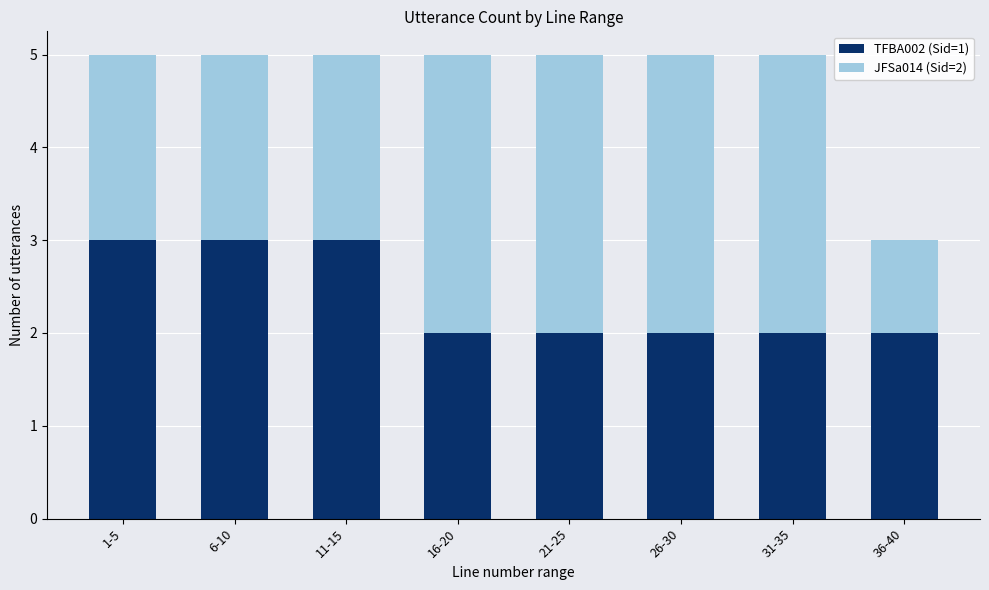

What is the total value across all series at 16-20?

5